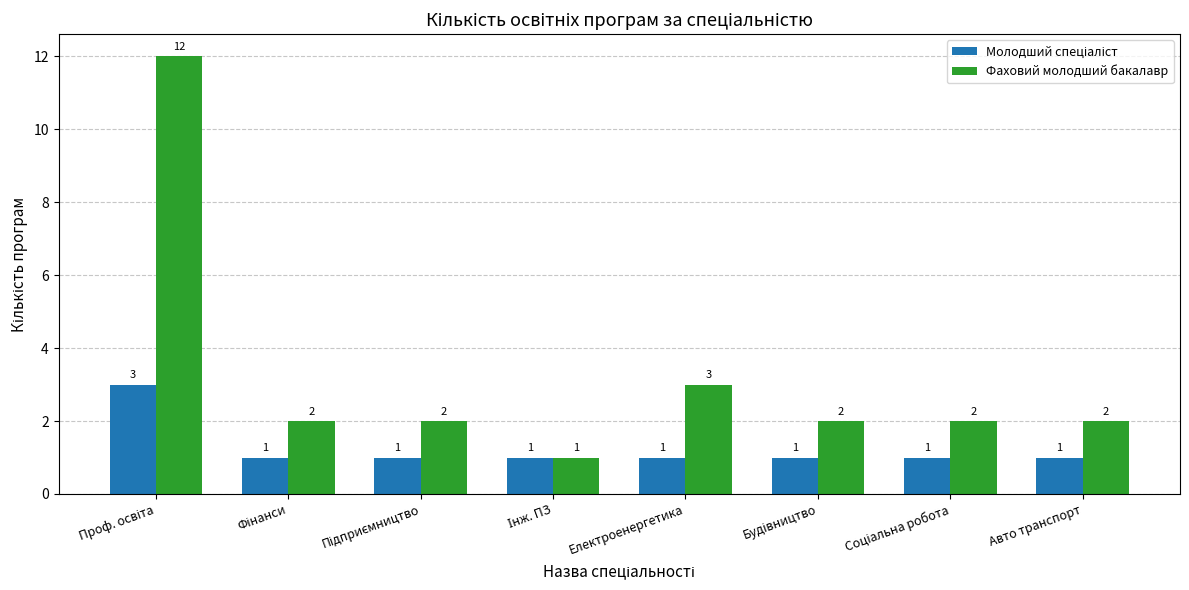

What is the total value across all series at Авто транспорт?

3